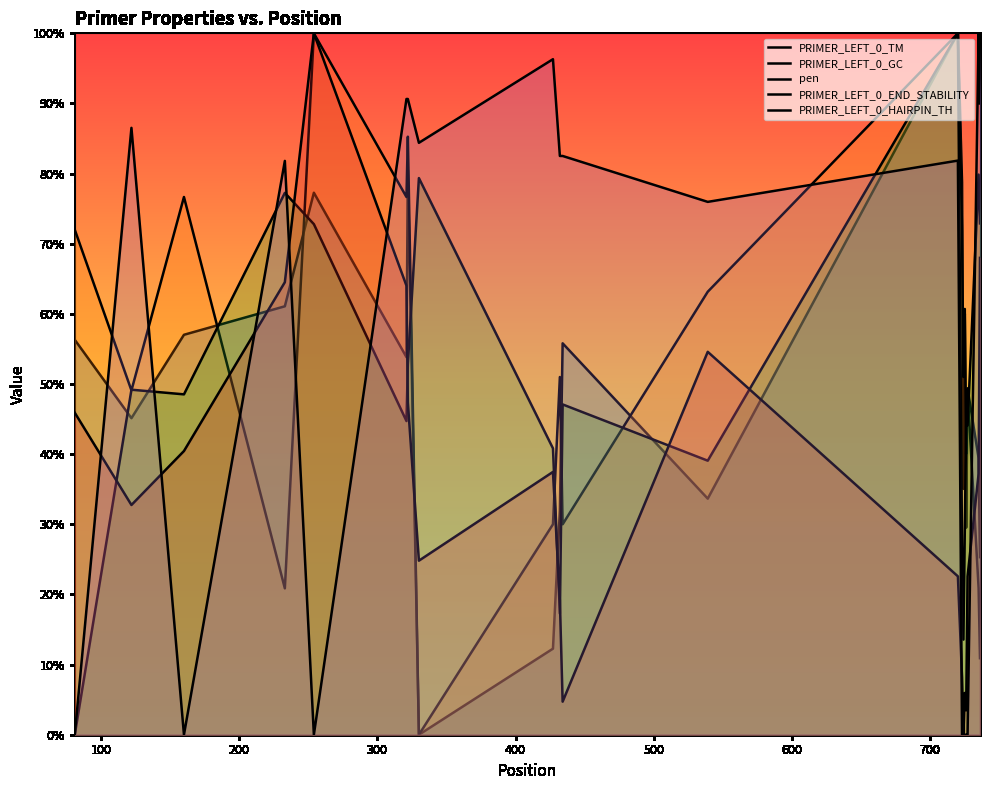

Reading left to right, what are all the values shown in this chart?

PRIMER_LEFT_0_TM: 0.6	0.5	0.6	0.6	0.8	0.5	0.8	0.0	0.1	0.3	0.6	0.3	1.0	0.8	0.4	0.6	0.3	0.5	0.4	0.3
PRIMER_LEFT_0_GC: 0.7	0.5	0.8	0.2	1.0	0.8	0.9	0.0	0.3	0.5	0.3	0.6	1.0	0.7	0.5	0.6	0.4	0.5	0.2	0.1
pen: 0.0	0.5	0.5	0.8	0.7	0.4	0.5	0.8	0.4	0.2	0.5	0.4	1.0	0.3	0.1	0.3	0.4	0.4	0.8	0.7
PRIMER_LEFT_0_END_STABILITY: 0.5	0.3	0.4	0.6	1.0	0.6	0.5	0.2	0.4	0.2	0.0	0.5	0.2	0.1	0.0	0.1	0.0	0.2	0.4	0.7
PRIMER_LEFT_0_HAIRPIN_TH: 0.0	0.9	0.0	0.8	0.0	0.9	0.9	0.8	1.0	0.8	0.8	0.8	0.8	0.0	0.0	0.0	0.0	0.0	1.0	0.9